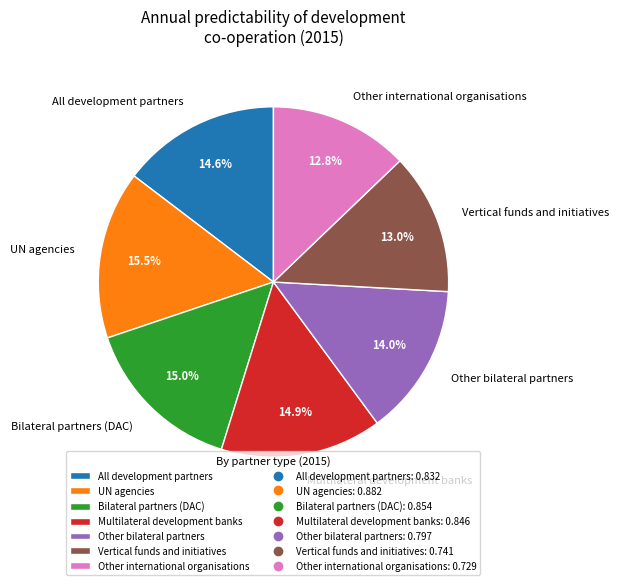

To the nearest percent, what is the average slice percentage?

14%